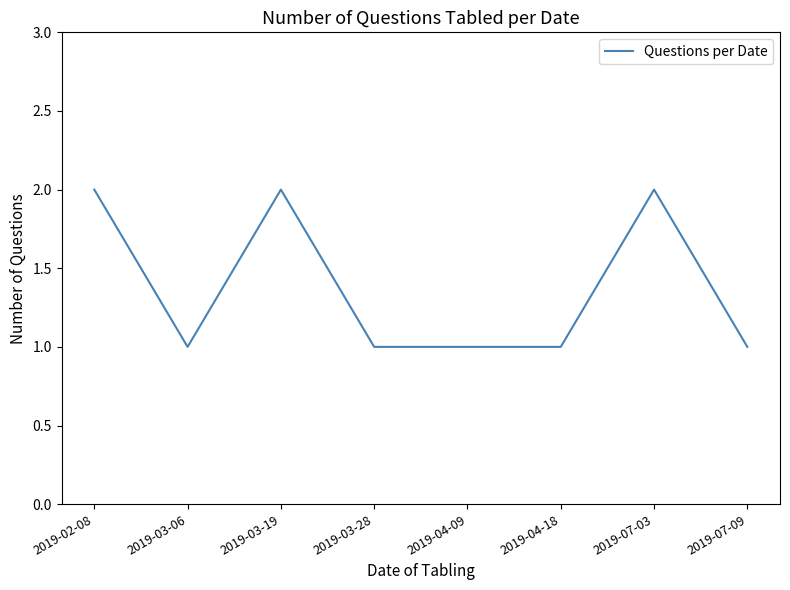

Approximately how many times larger is the value at 2019-04-18 compared to 2019-04-09?

1.0